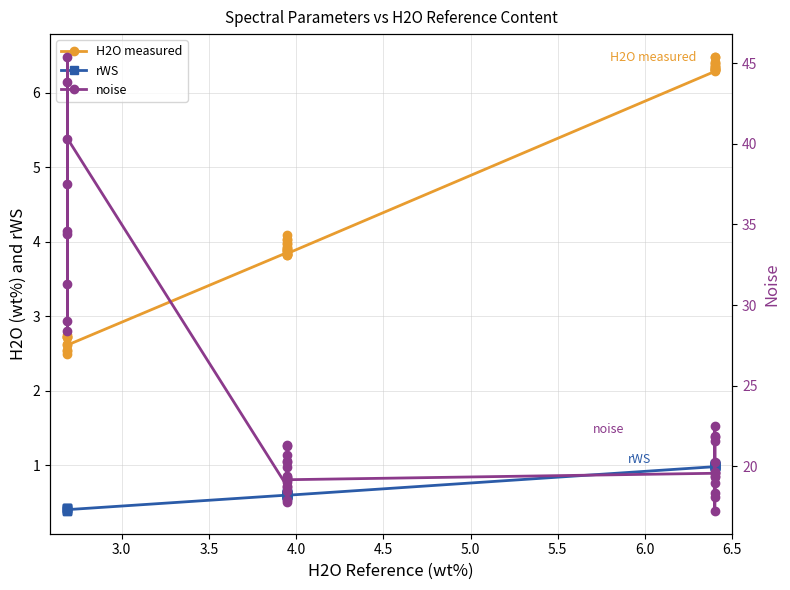

What is the difference between the highest and lowest values at 3.0?

37.1